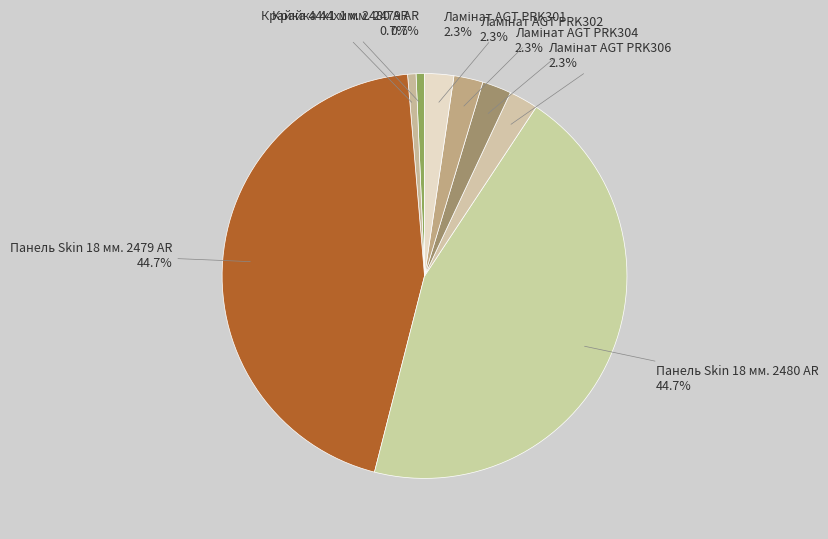

Which has a higher value, Панель Skin 18 мм. 2479 AR or Ламінат AGT PRK302?

Панель Skin 18 мм. 2479 AR